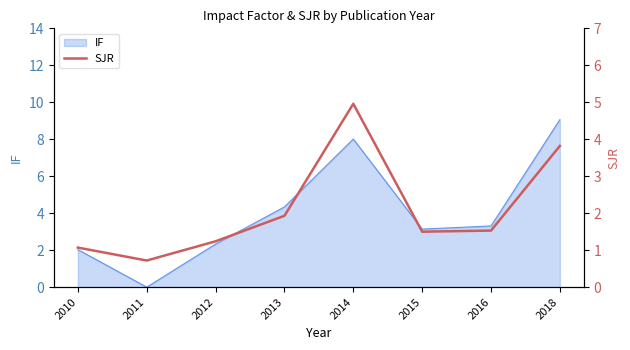

What is the highest value of the IF series?

9.1